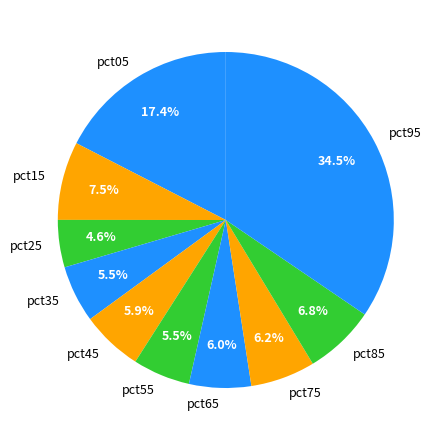

Which category has the biggest portion of the pie?

pct95